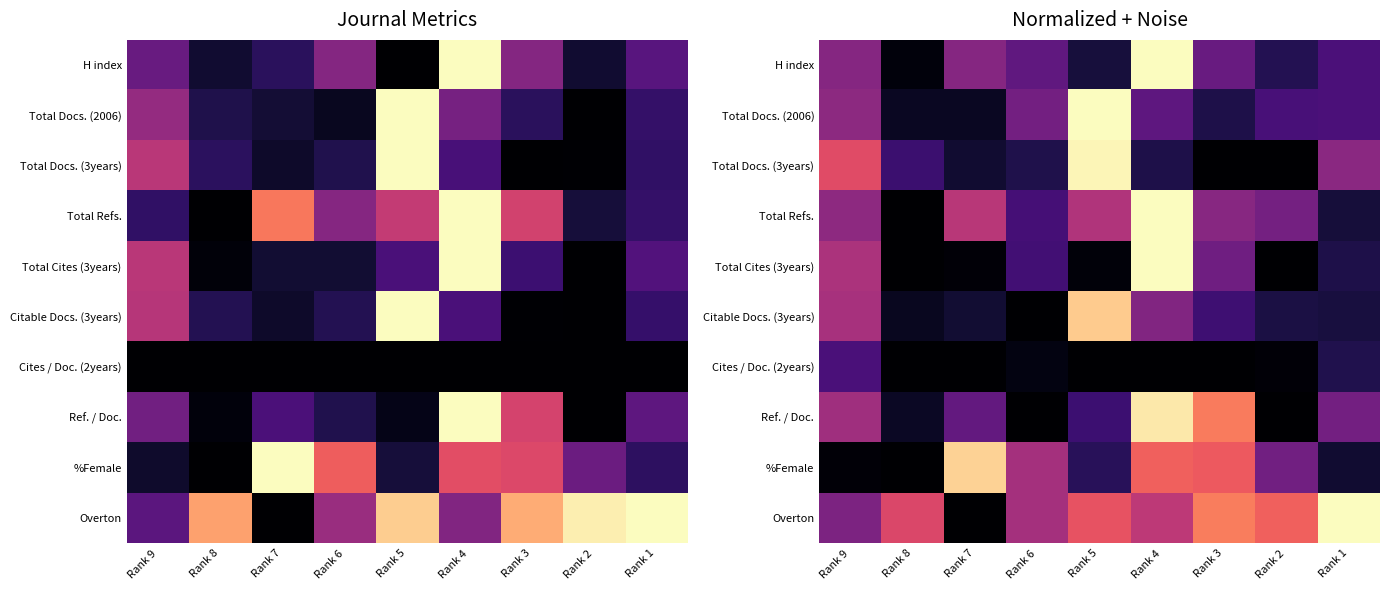

What is the difference between the highest and lowest values at Rank 2?

0.7